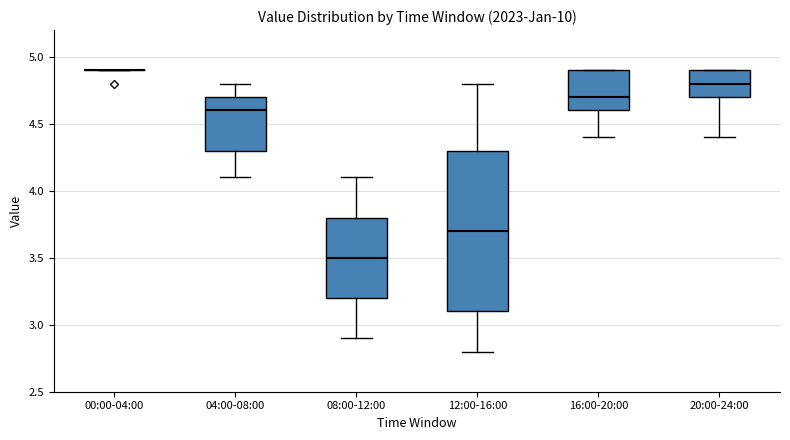

Which box is the tallest, from its lower edge to its upper edge?

12:00-16:00